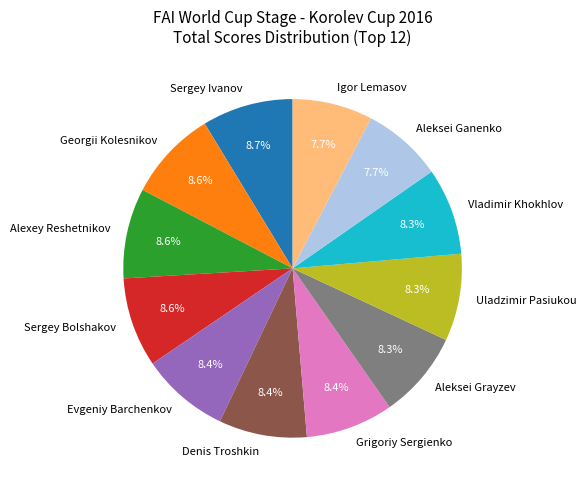

To the nearest percent, what is the average slice percentage?

8%